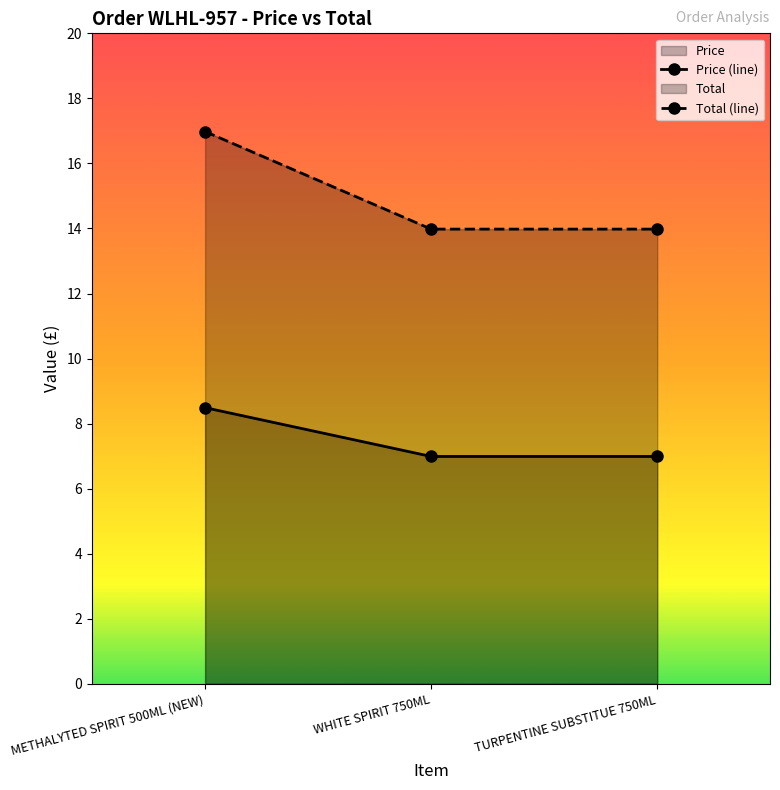

Reading left to right, extract all data points from this chart.

Price: 8.5	7.0	7.0
Total: 17.0	14.0	14.0